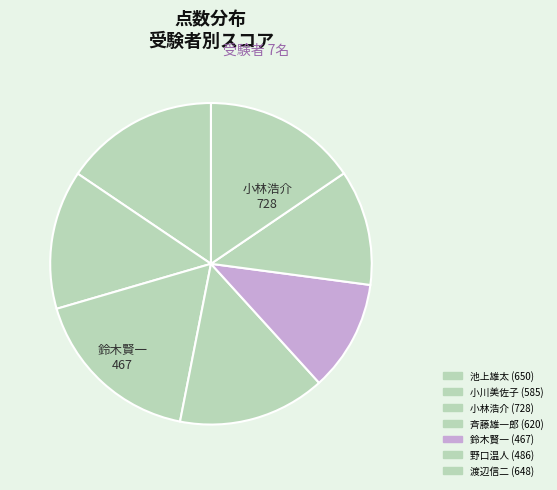

Between 小川美佐子 and 渡辺信二, which is larger?

渡辺信二